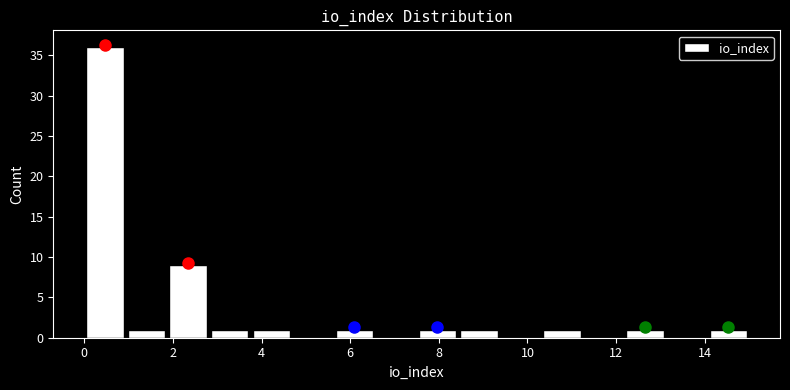

Reading left to right, list every bar in this chart as the range it spans on the x-axis followed by its height. Neither the bar edges nor the heights are printed on the chart, so give them approximately, as read against the axes.

0.0 to 1.0: 36
1.0 to 1.8: 1
1.8 to 2.8: 9
2.8 to 3.8: 1
3.8 to 4.6: 1
4.6 to 5.6: 0
5.6 to 6.6: 1
6.6 to 7.6: 0
7.6 to 8.4: 1
8.4 to 9.4: 1
9.4 to 10.4: 0
10.4 to 11.2: 1
11.2 to 12.2: 0
12.2 to 13.2: 1
13.2 to 14.0: 0
14.0 to 15.0: 1